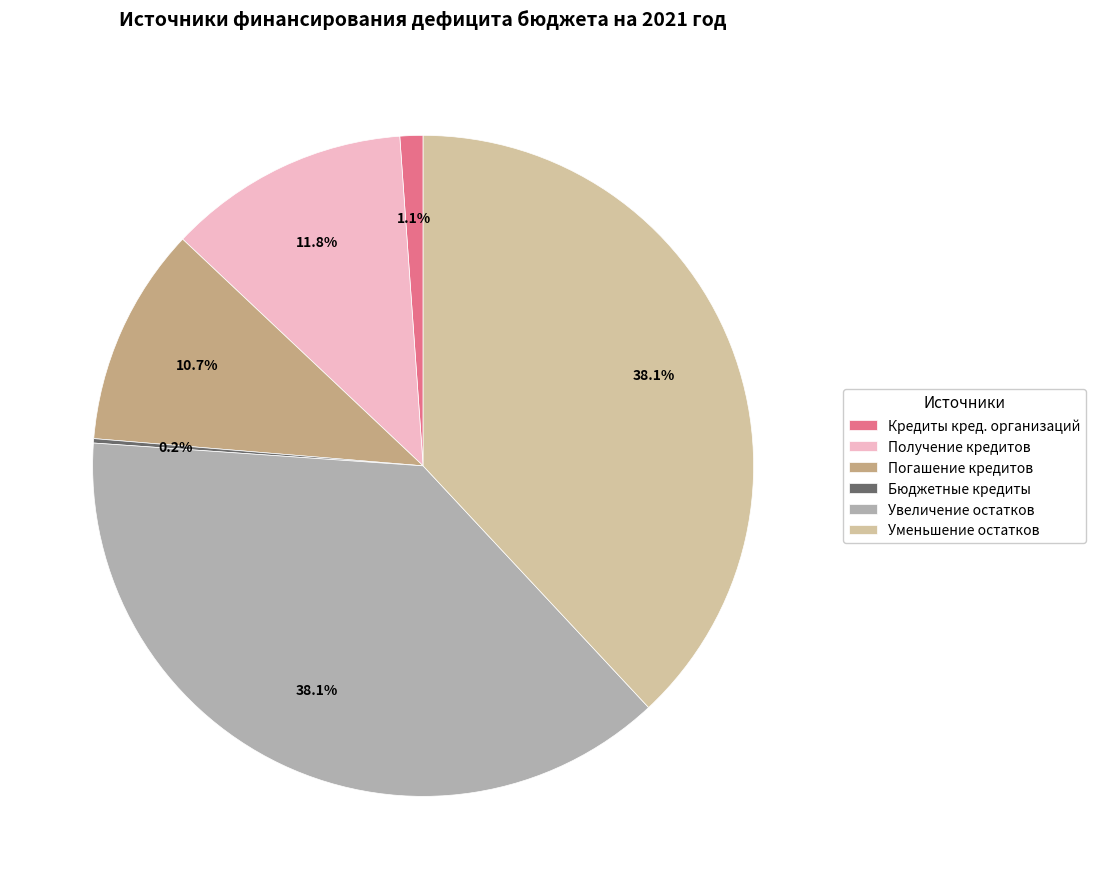

Does any single category account for the majority?

No